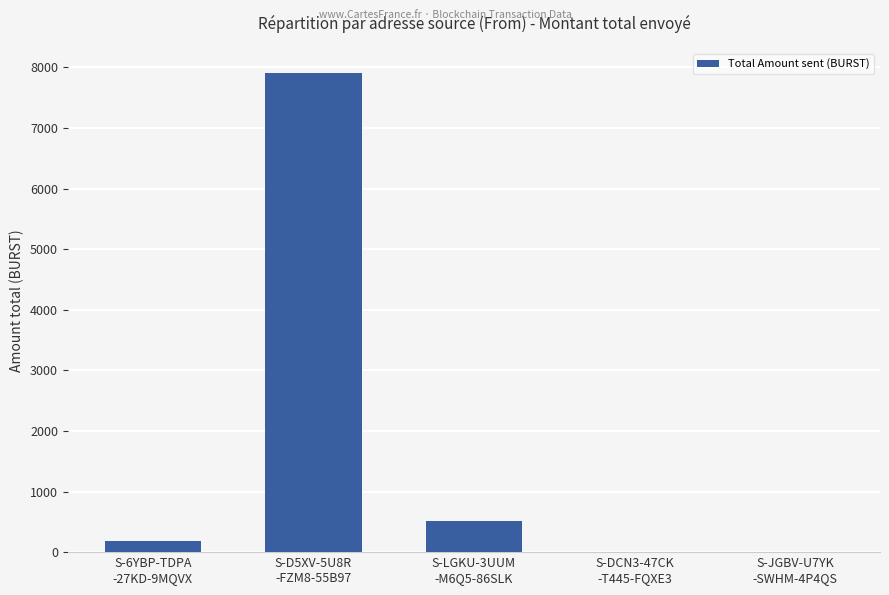

What is the greatest value displayed?

7916.0